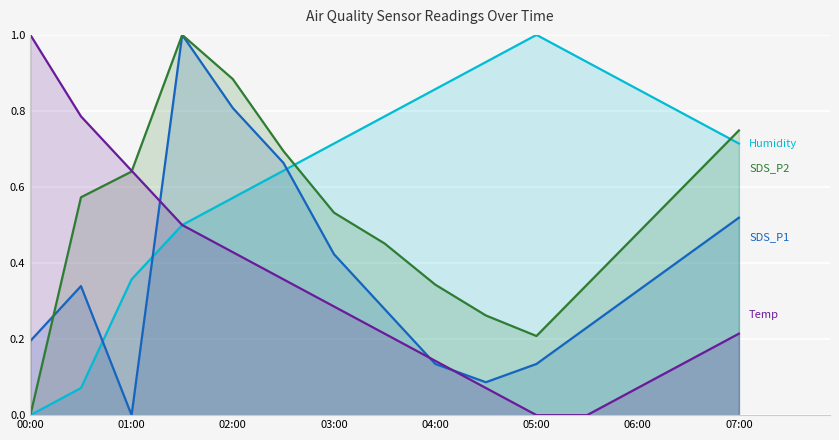

Between which two adjacent categories do Humidity and Temp first intersect?

01:00 and 01:30